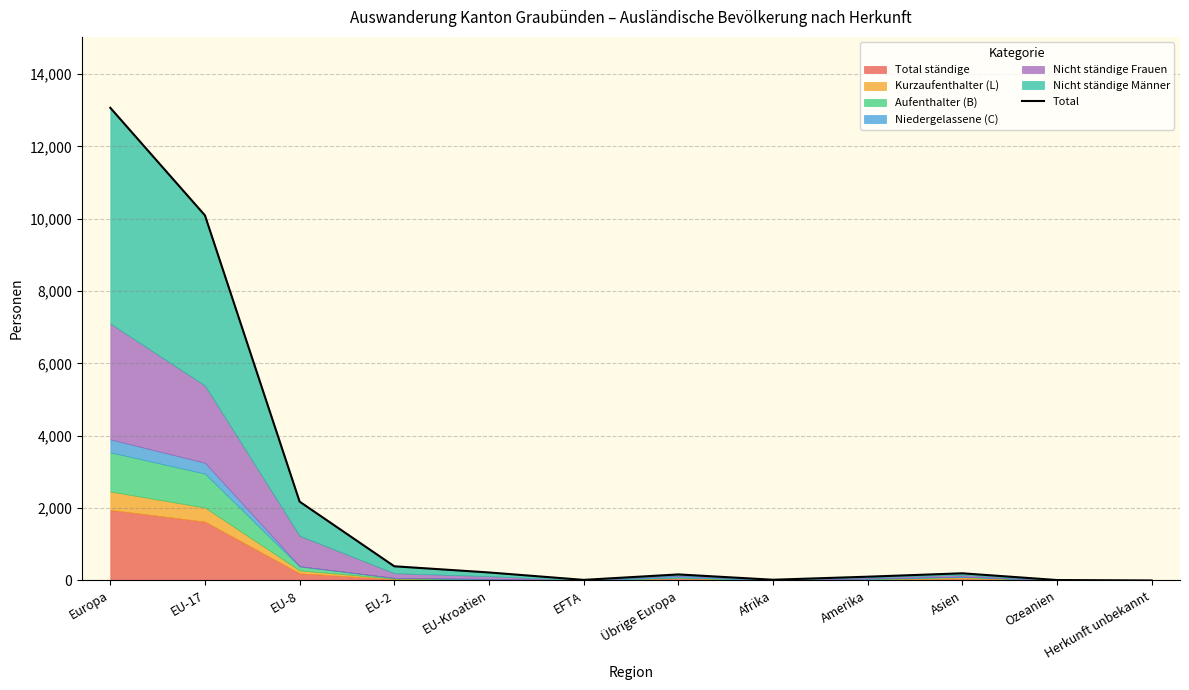

Does the chart have visible grid lines?

Yes